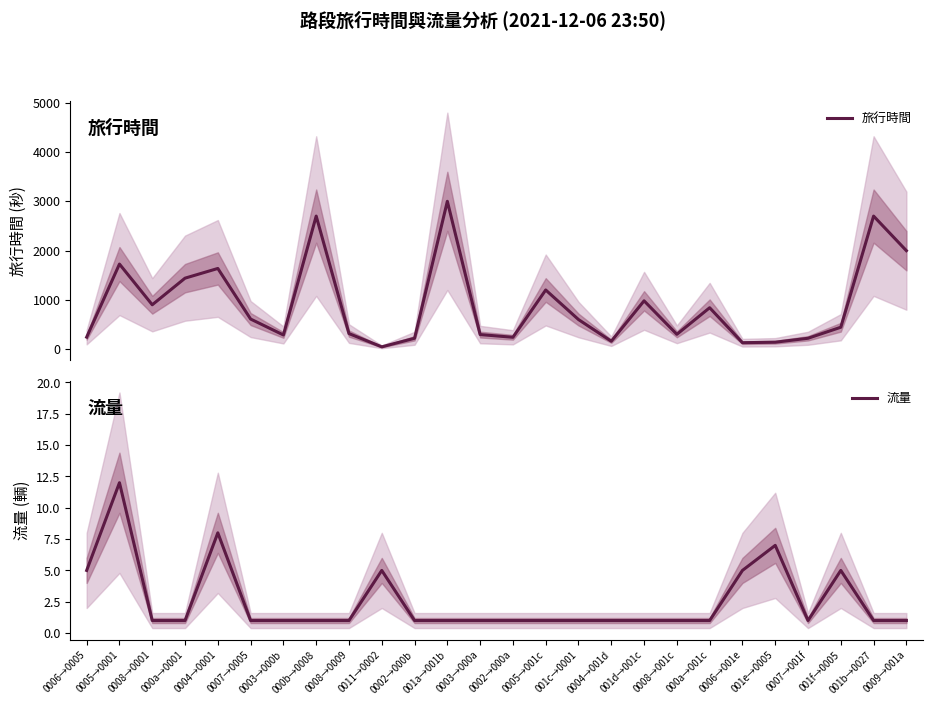

How many lines are shown in the chart?

2